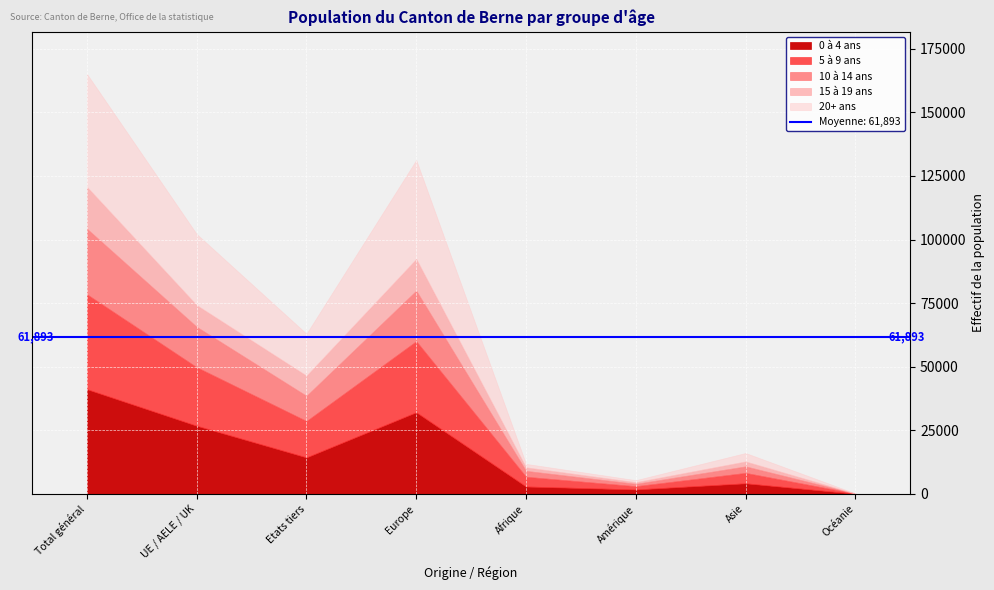

True or false: 10 à 14 ans and 15 à 19 ans cross at least once.

False